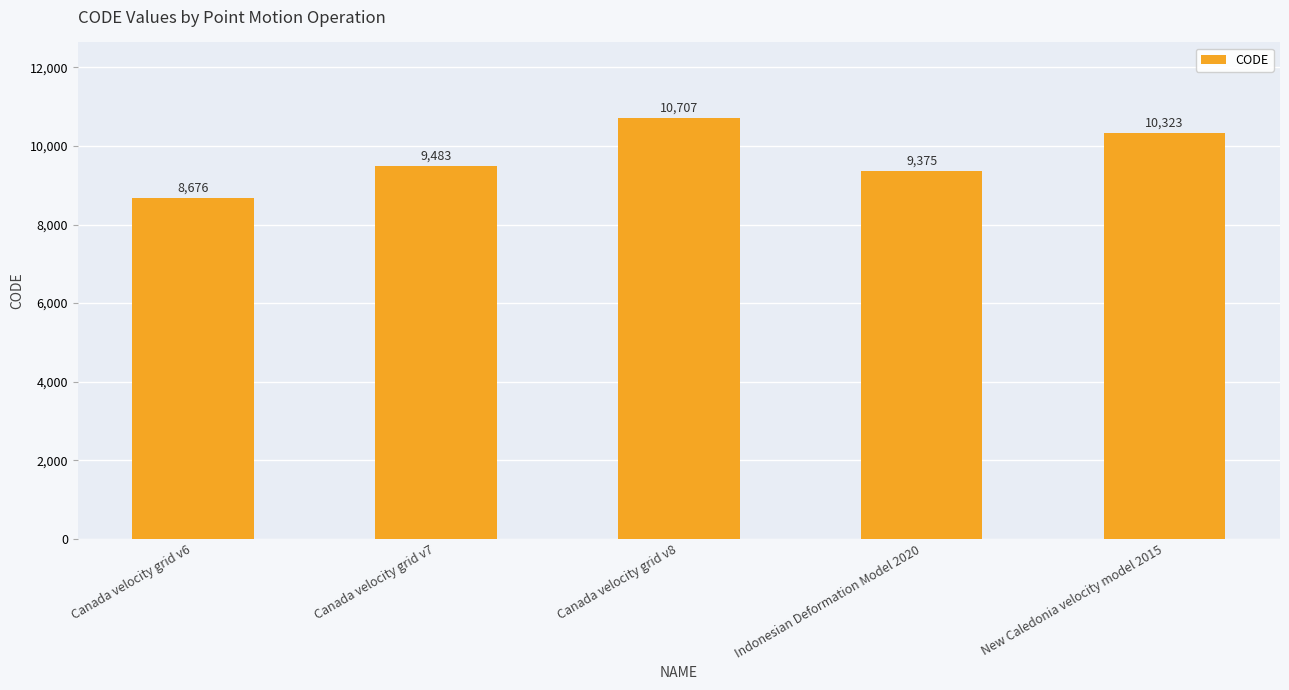

Which has a higher value, New Caledonia velocity model 2015 or Canada velocity grid v6?

New Caledonia velocity model 2015